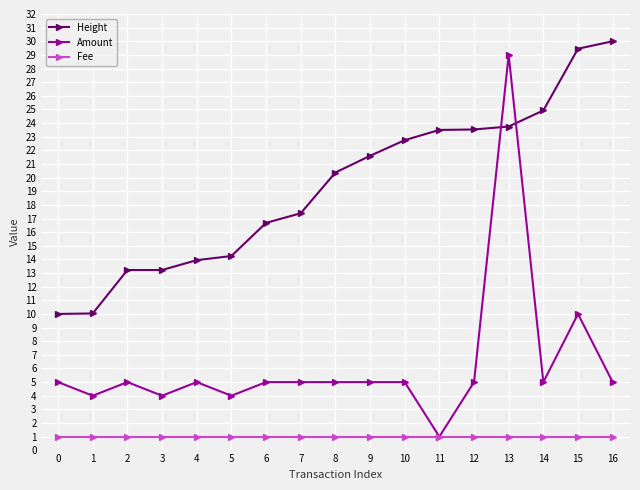

Is the value of Fee at 3 greater than the value of Height at 1?

No